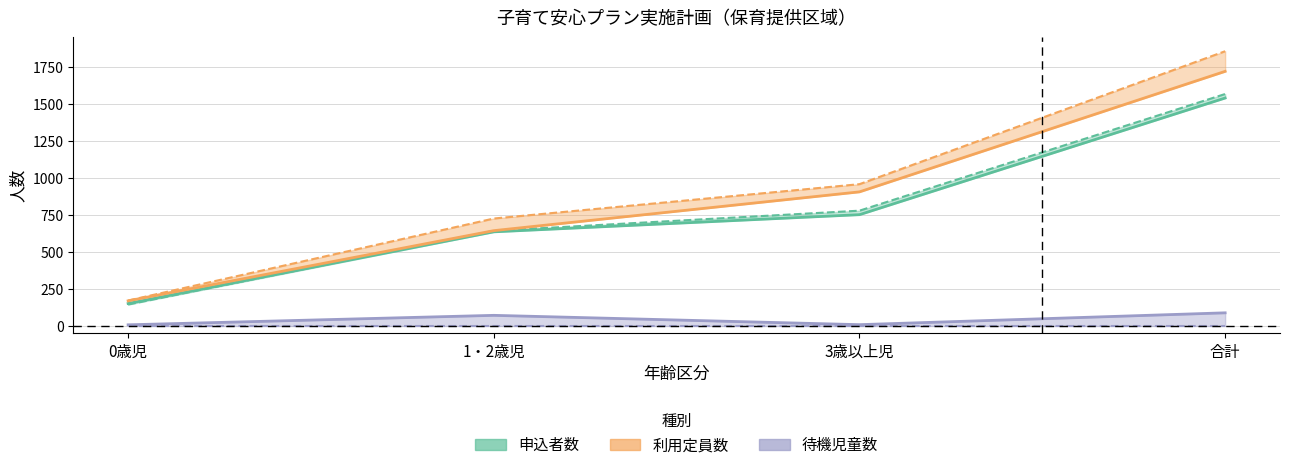

At which category does the chart reach its peak across all series?

合計